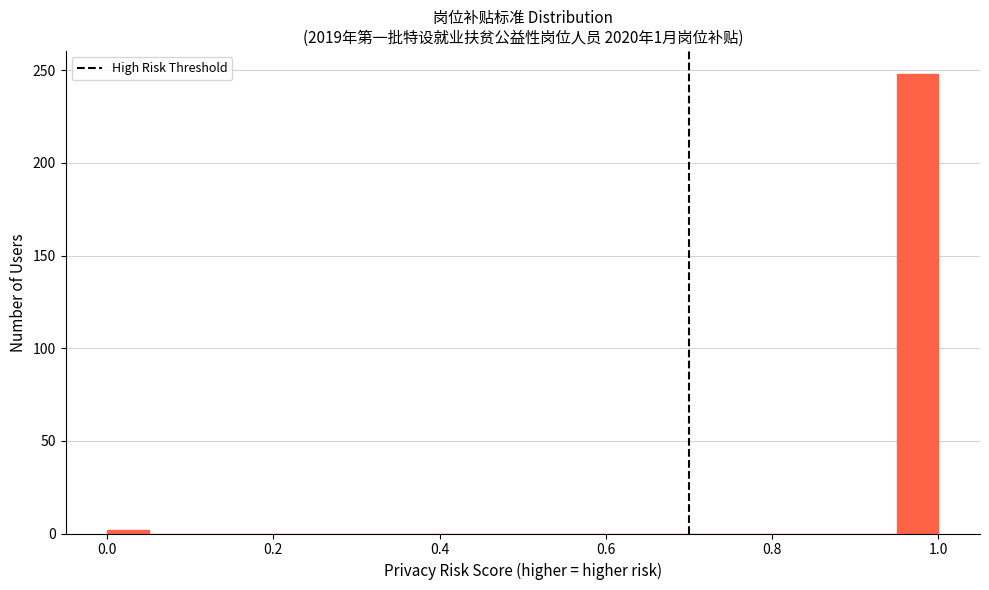

Read against the x-axis, roughly where is the centre of the tallest bar?

0.98